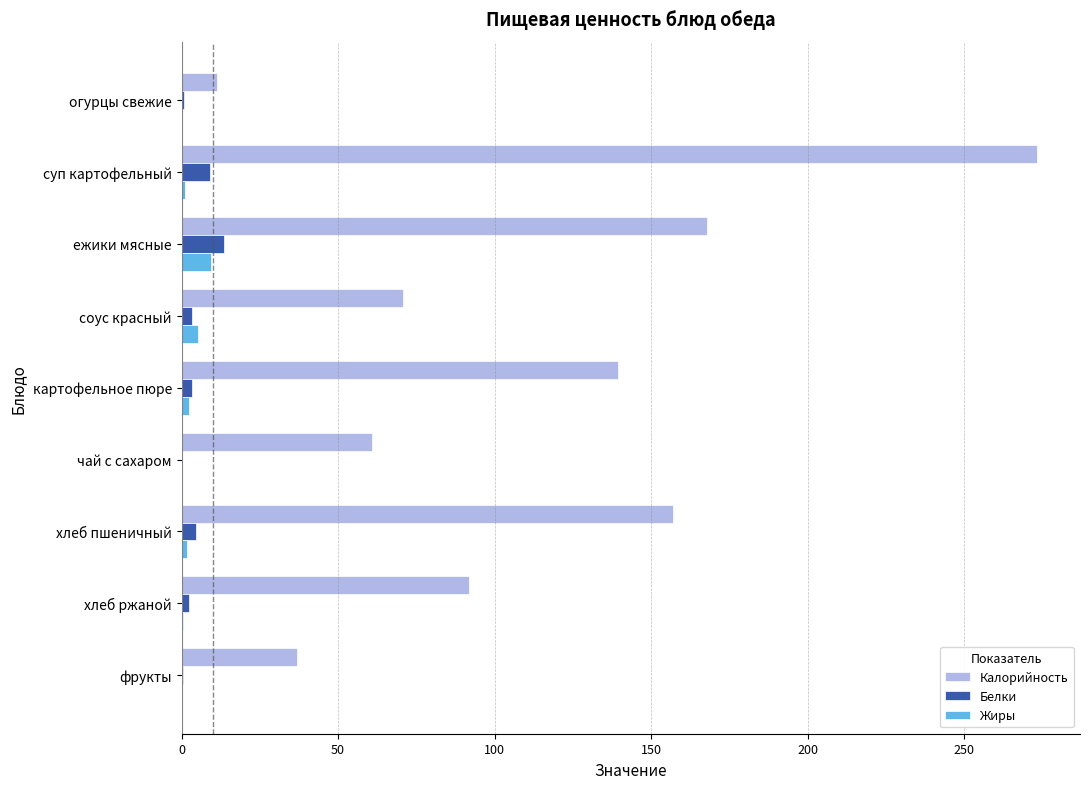

What is the highest value of the Белки series?

13.5